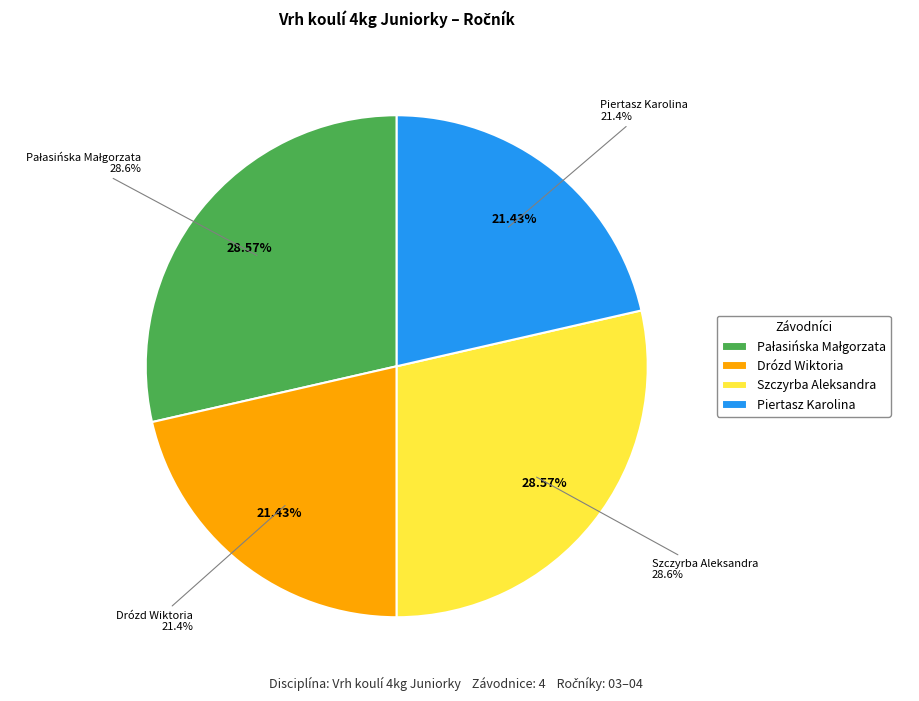

How many slices are in this pie chart?

4